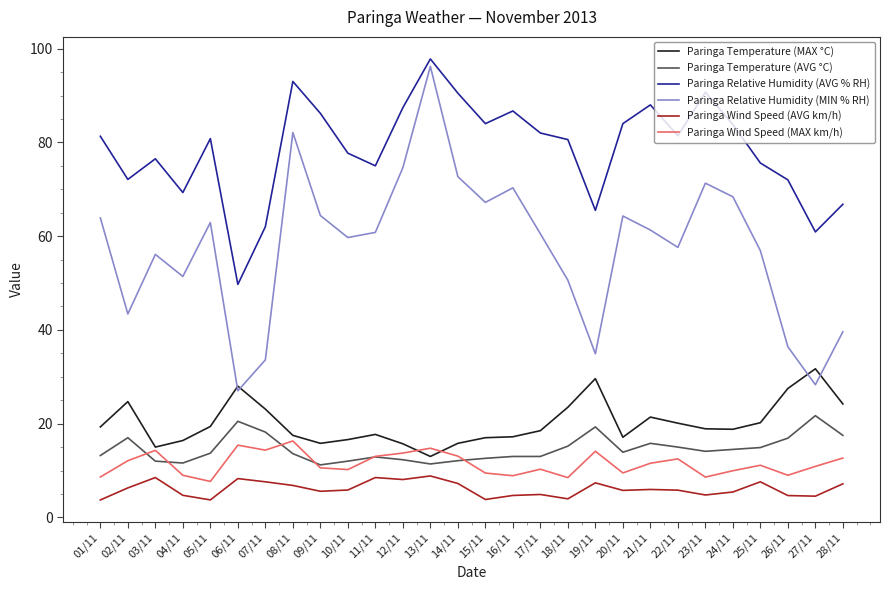

Is this an area chart (filled region under the line)?

No